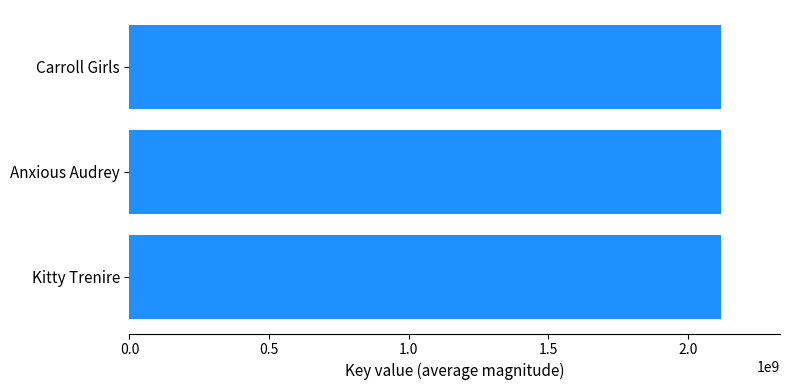

The chart shows a value of 2117923816 at Carroll Girls. True or false?

True